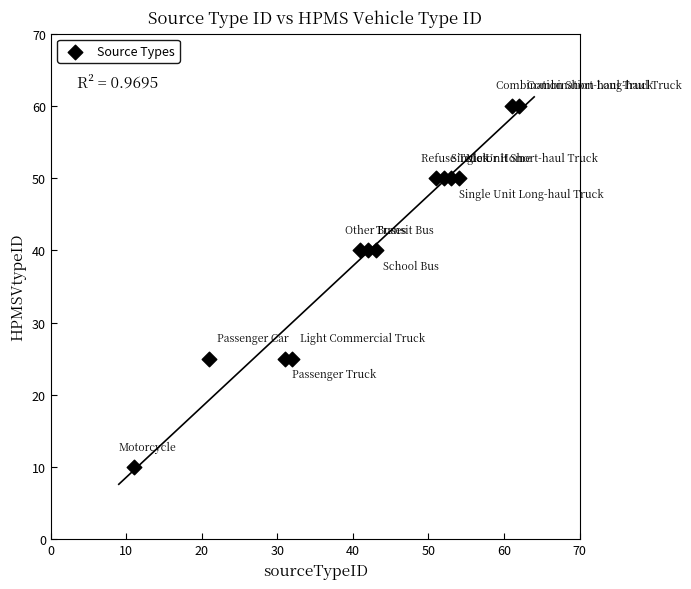

What is the range of X values (max minus min)?

51